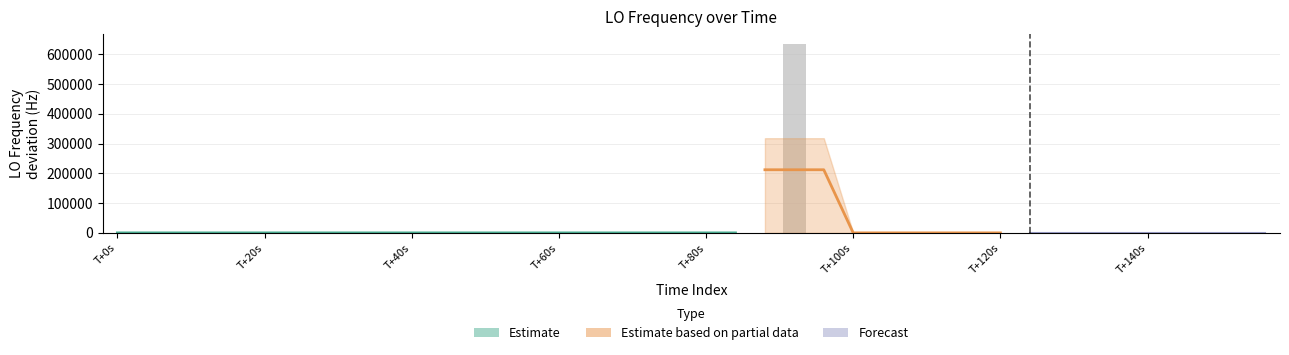

At which label does the data first exceed 1?

T+0s